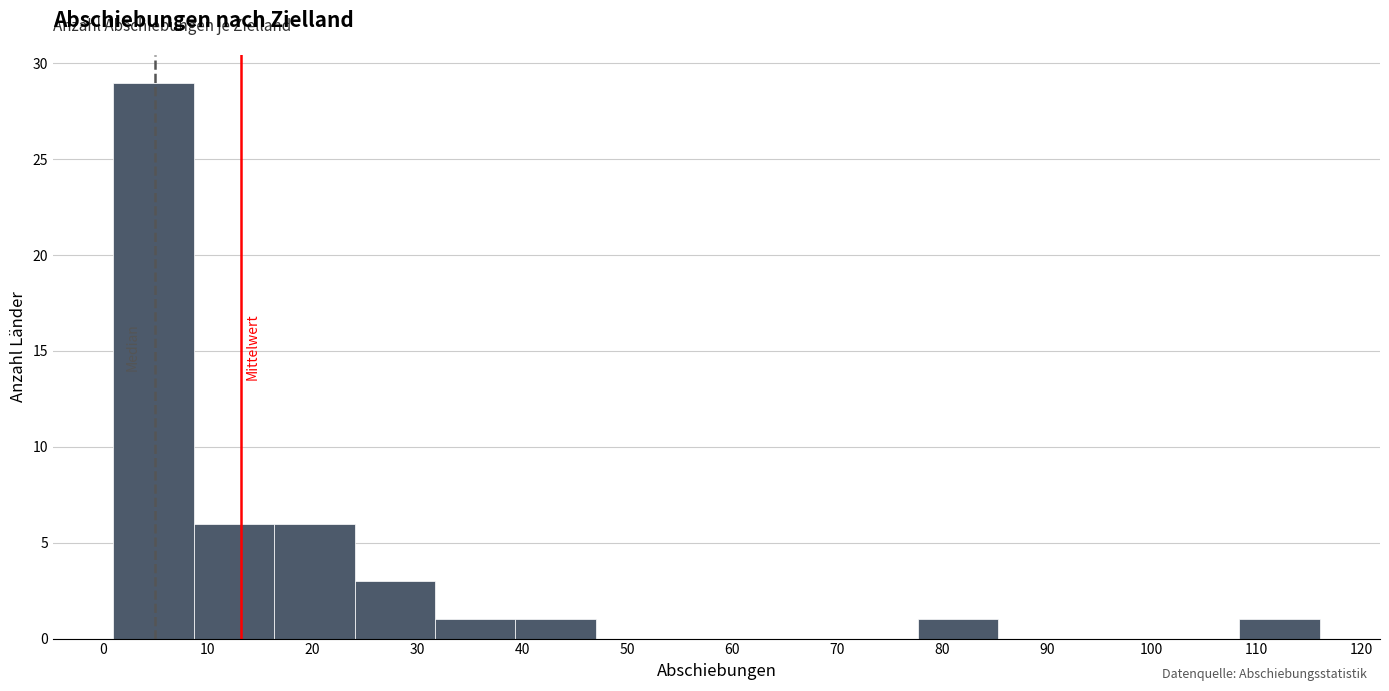

What is the height of the bar covering 24 to 32 on the x-axis? Neither the bar edges nor the heights are printed on the chart, so give them approximately, as read against the axes.

3